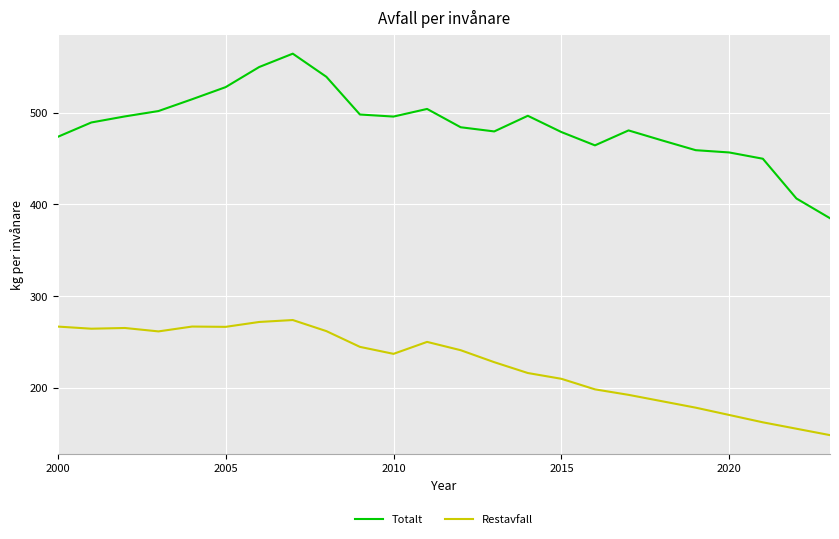

What are all the series names shown in the legend?

Totalt, Restavfall